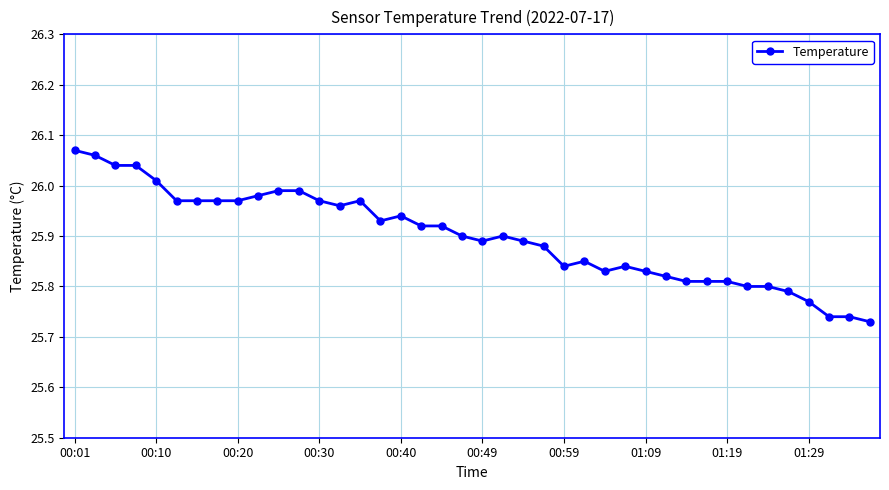

True or false: there are more than 1 points higher than both neighbors.

True